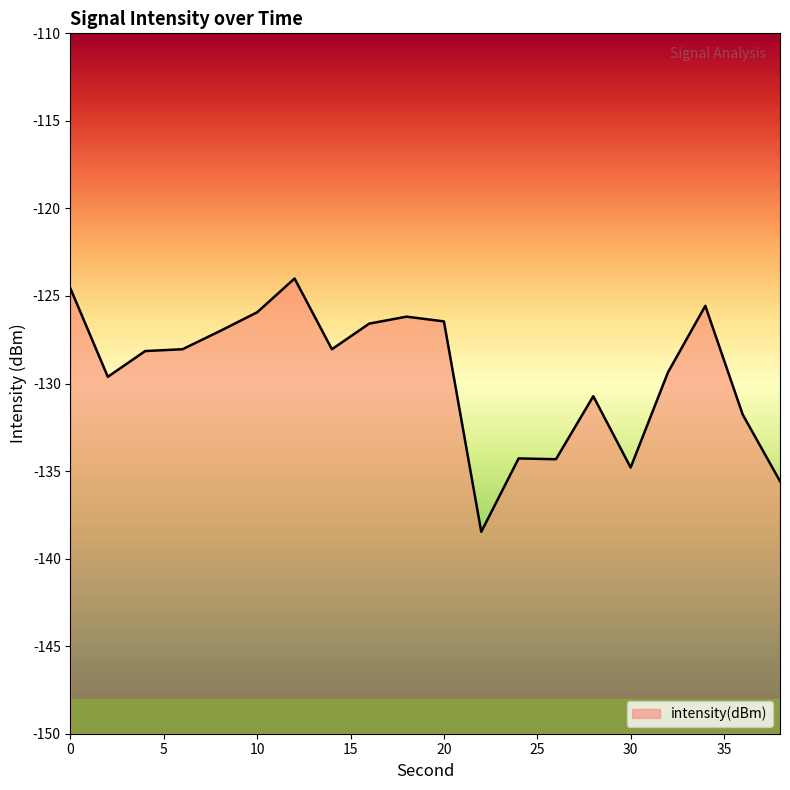

What is the value of the 2nd point from the left?

-129.6